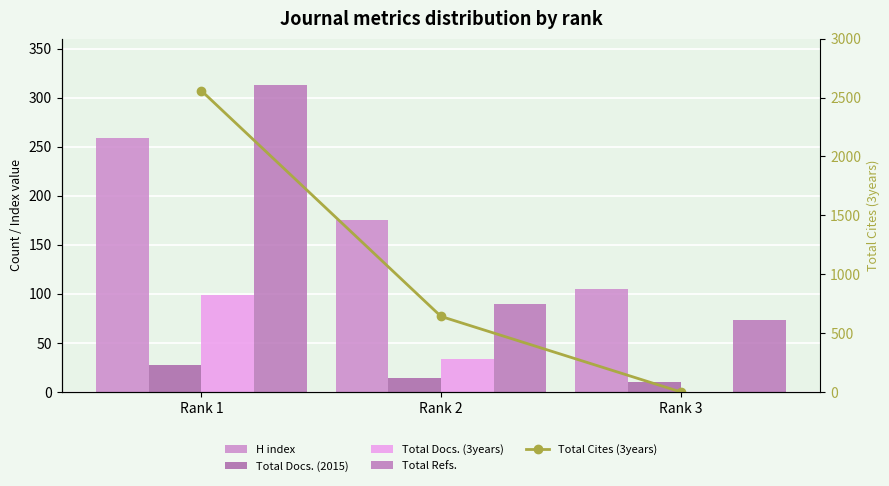

What is the total value across all series at Rank 1?

3256